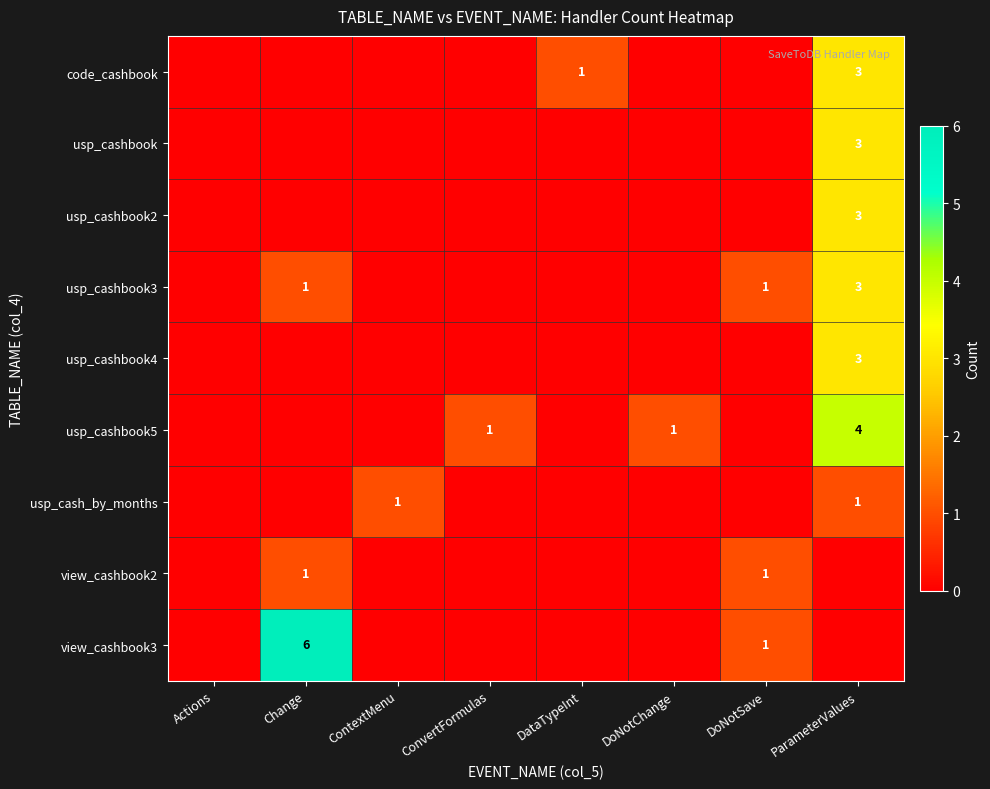

How many values in the usp_cashbook3 series exceed 0?

3